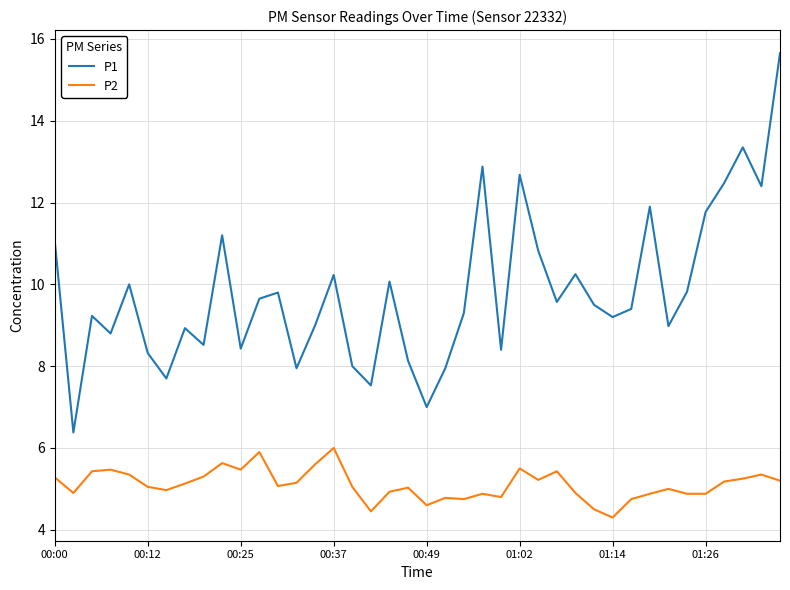

What is the greatest value displayed?

15.7